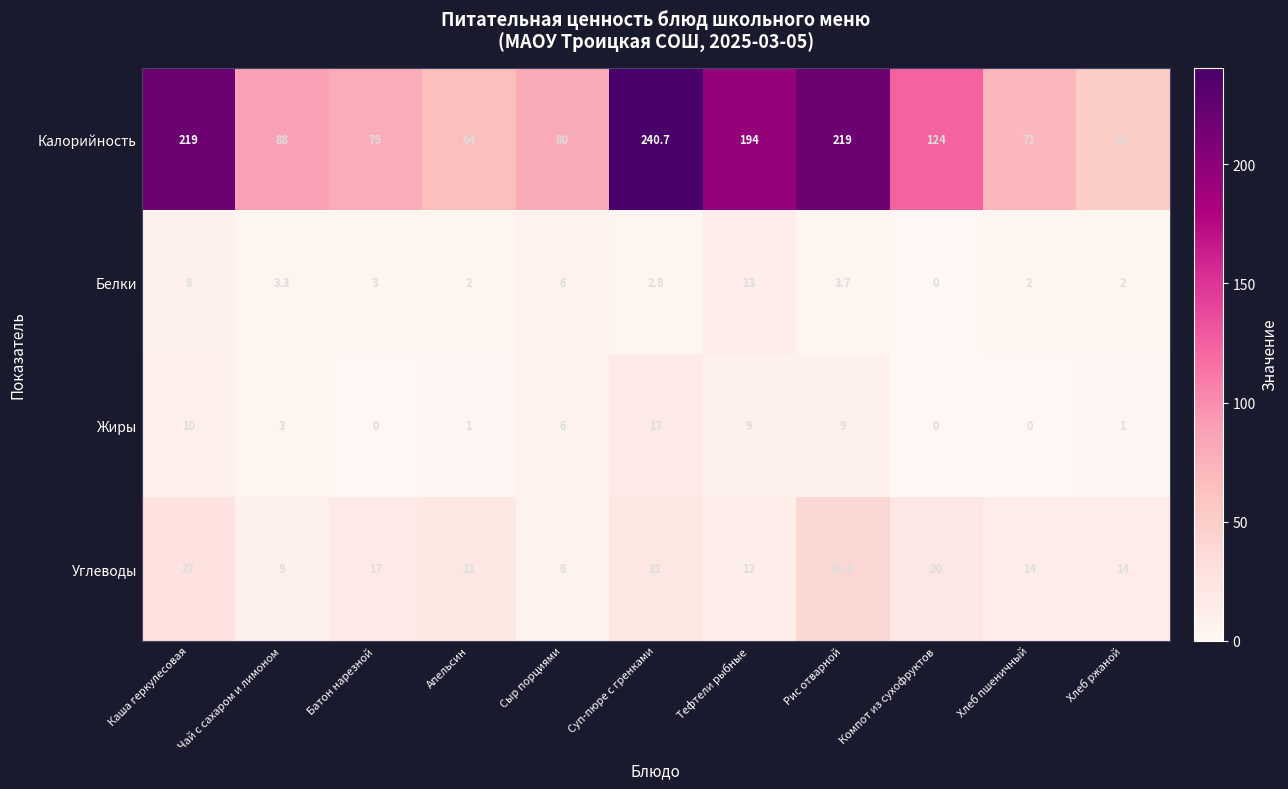

The Углеводы series shows 12.0 at Тефтели рыбные. True or false?

True